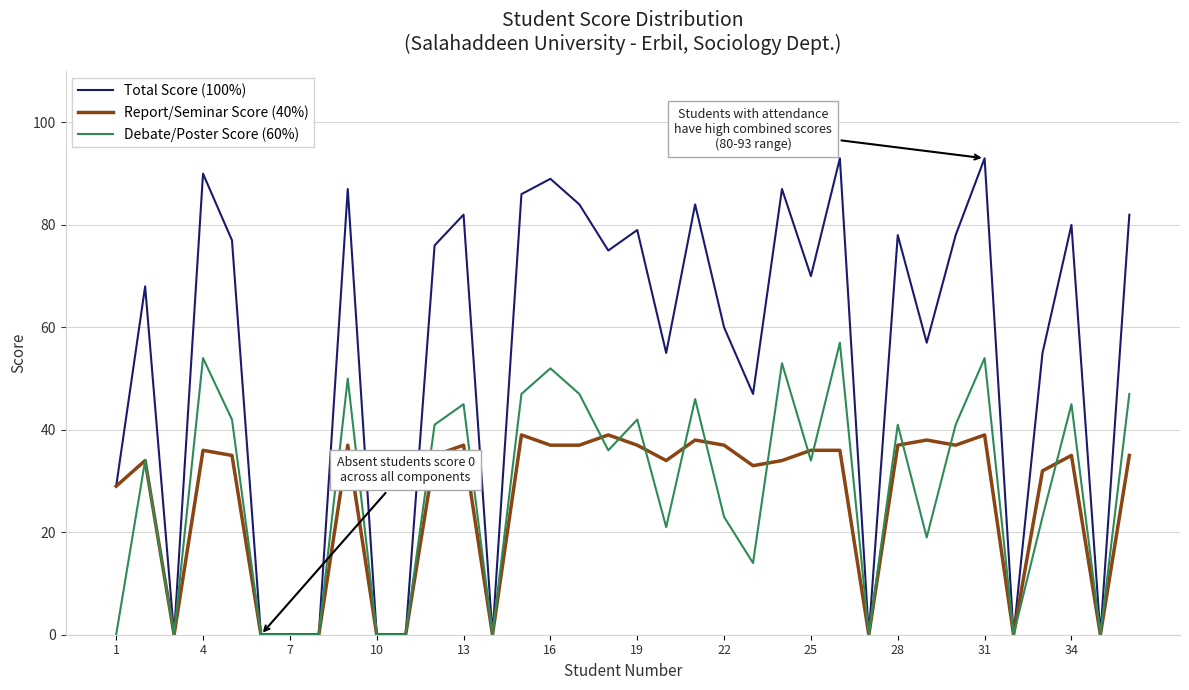

At how many categories does at least one series exceed 52?

24